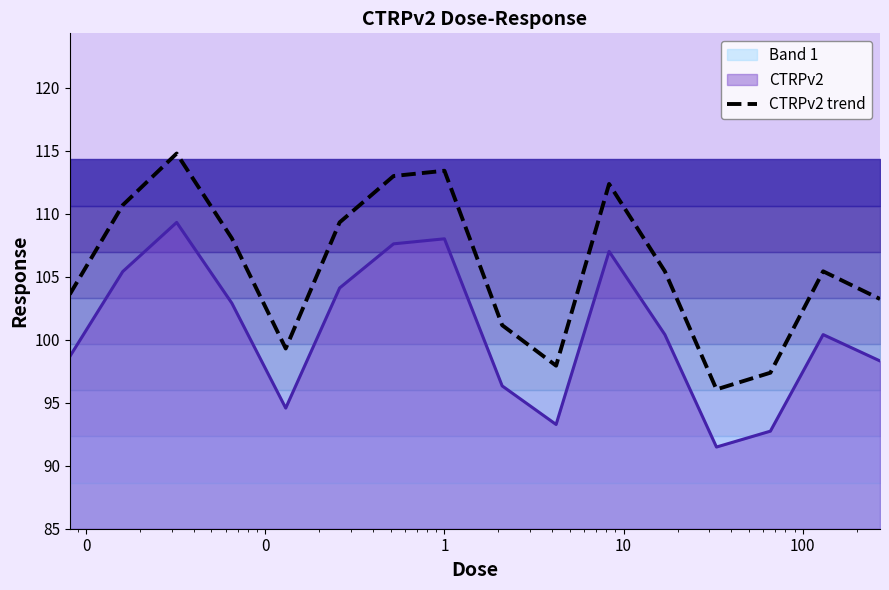

True or false: the data has more than 1 interior local peaks.

True